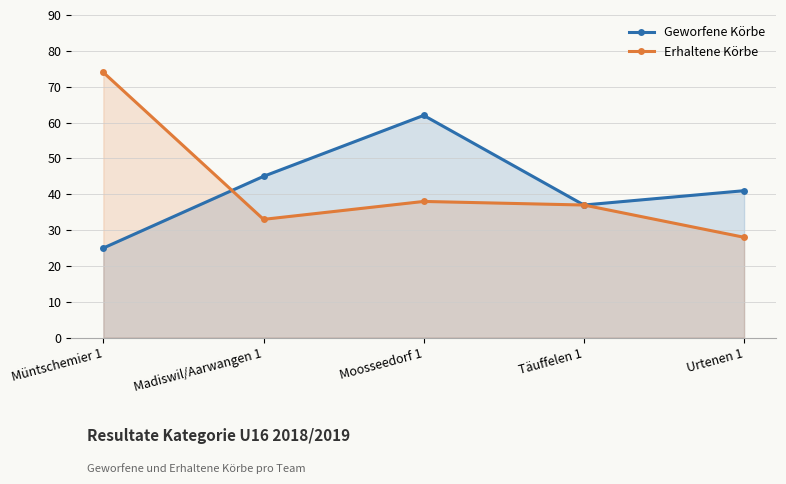

How many lines are shown in the chart?

2